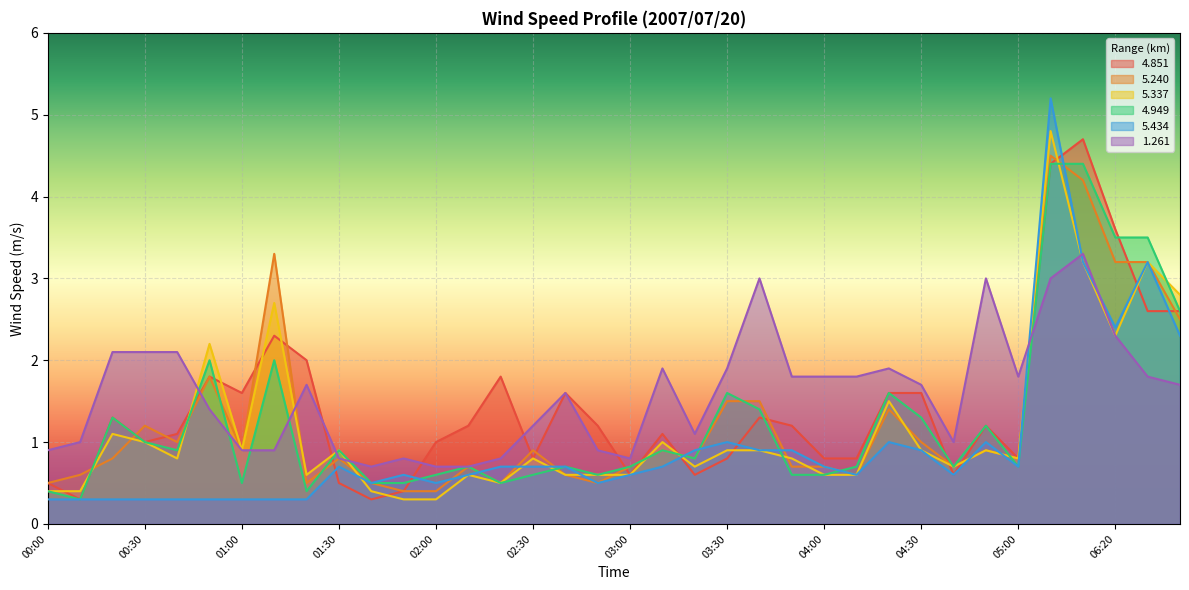

How many lines are shown in the chart?

6